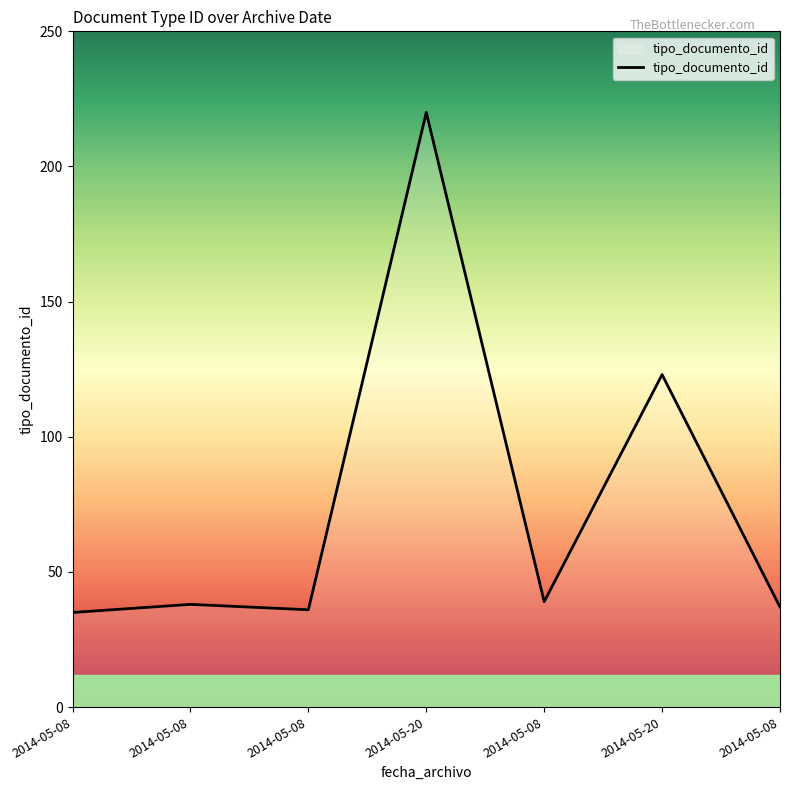

How many lines are shown in the chart?

1